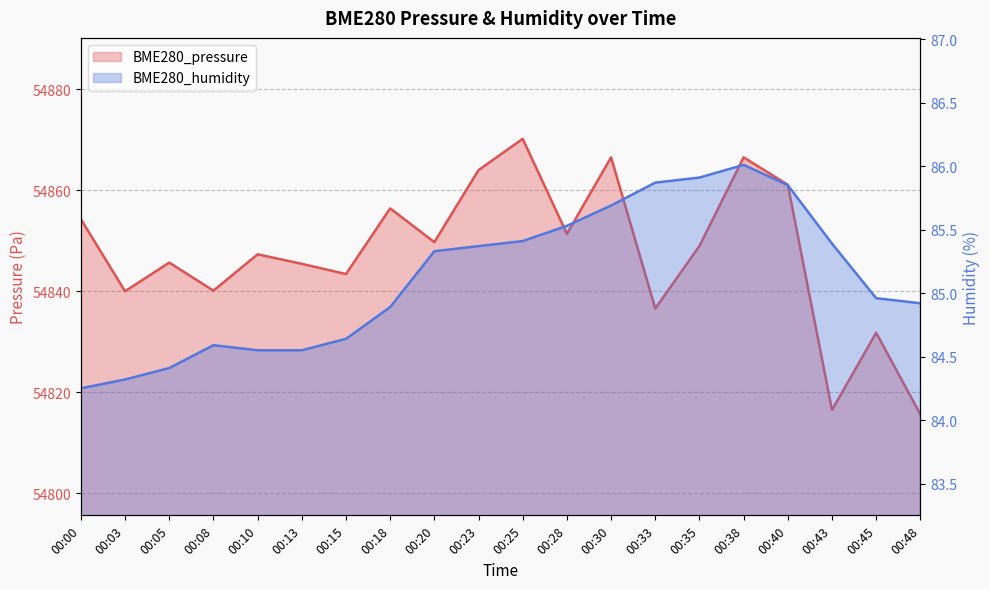

What is the minimum value shown in the chart?

84.2